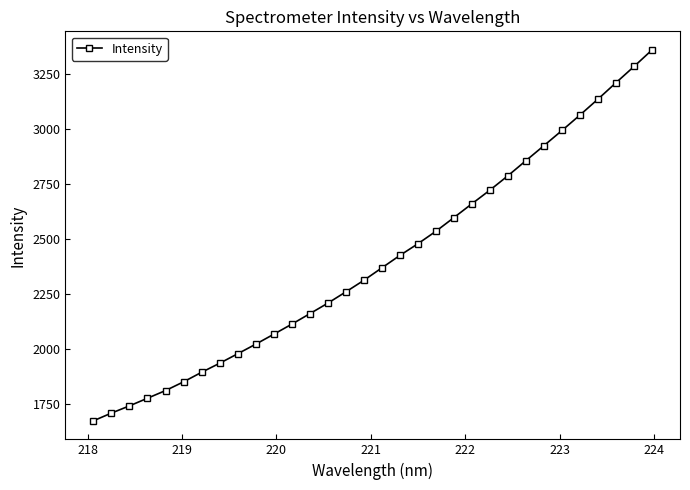

True or false: there are more than 2 points higher than both neighbors.

False